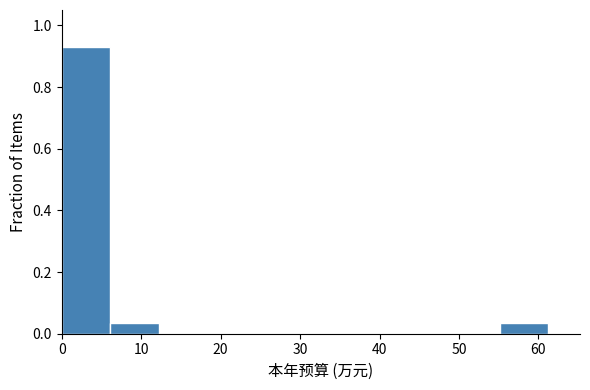

Which range on the x-axis has the tallest bar?

0 to 6